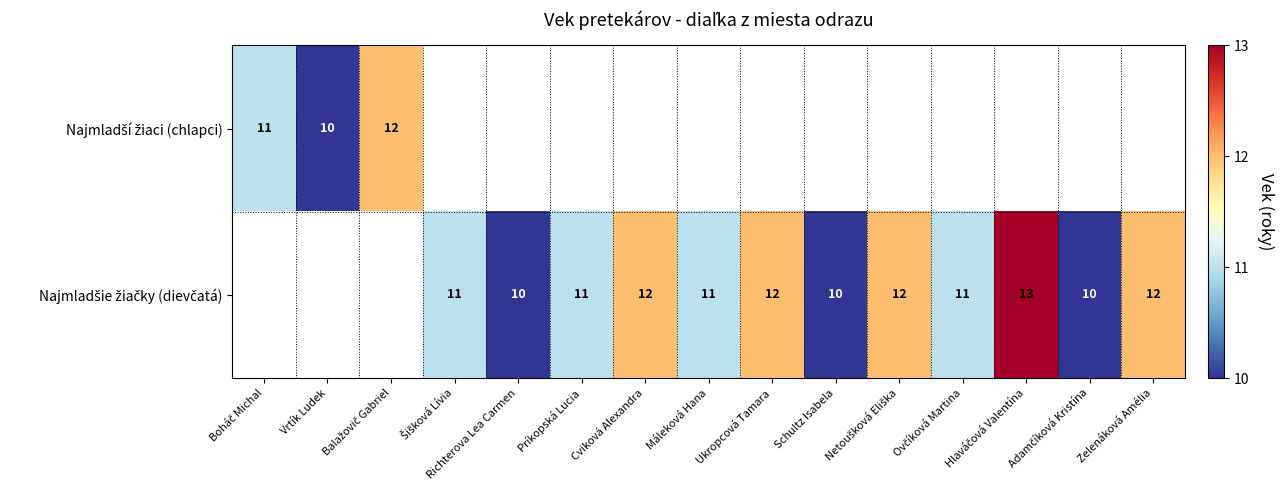

At which category does the chart reach its minimum across all series?

Vrtík Ludek